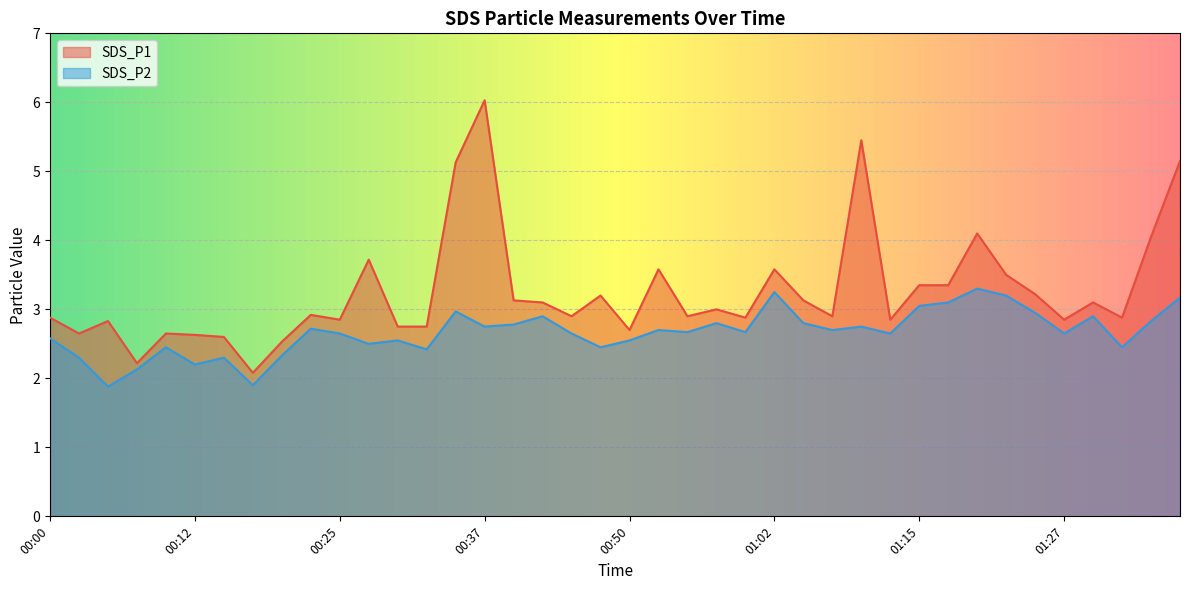

How many data points in SDS_P2 are above 2?

38